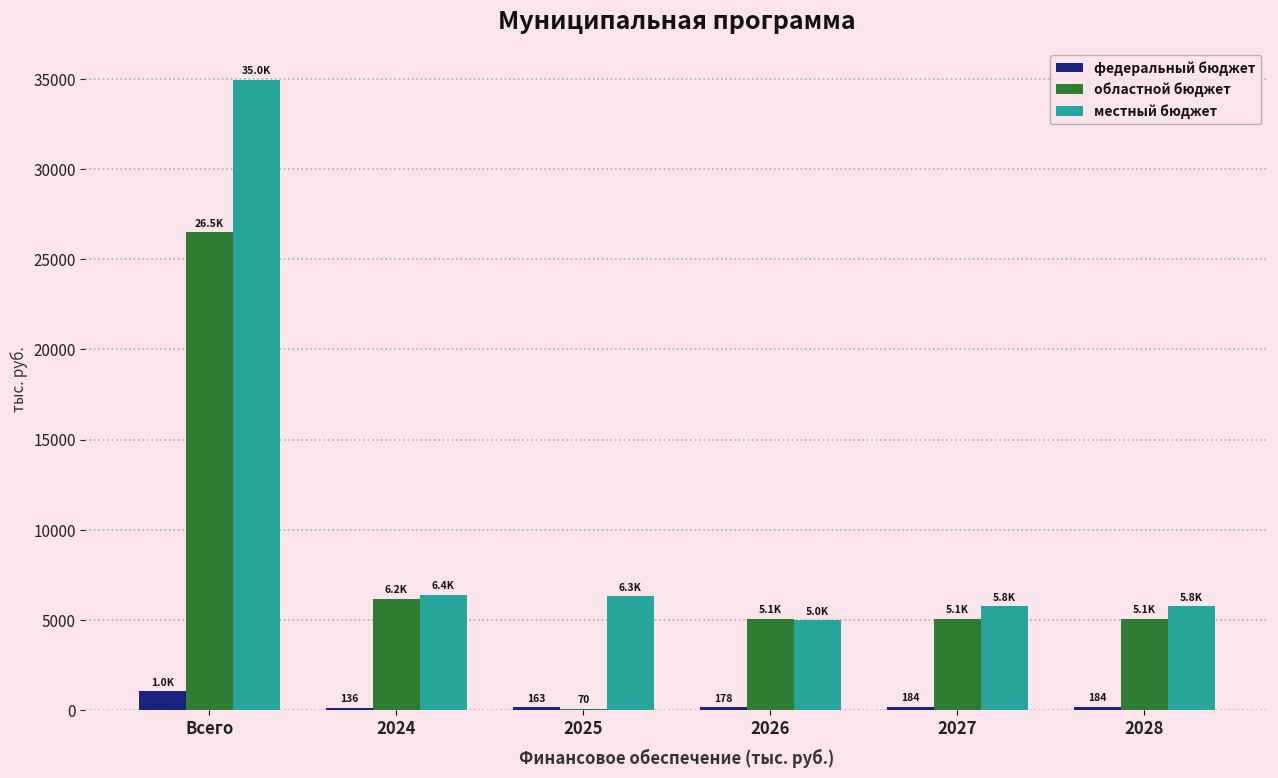

How many groups of bars are there?

6